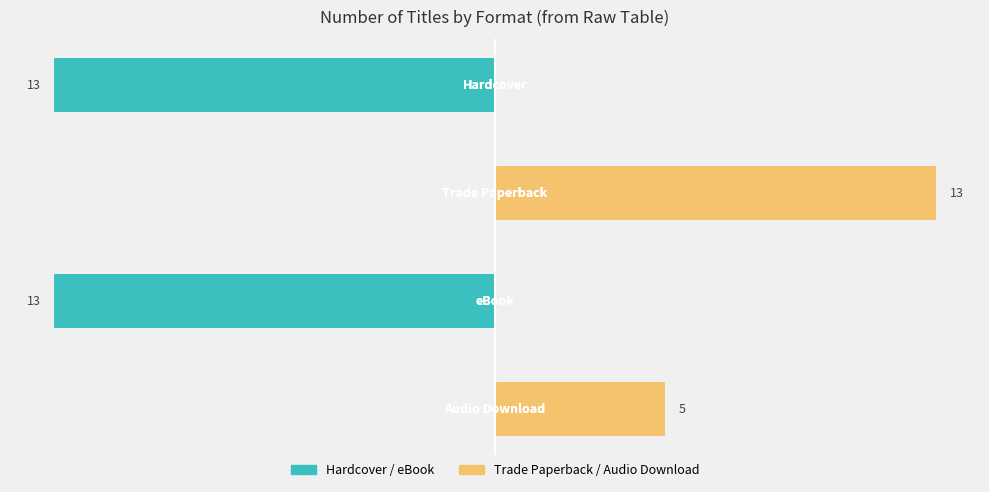

What is the sum of all Trade Paperback / Audio Download values?

18